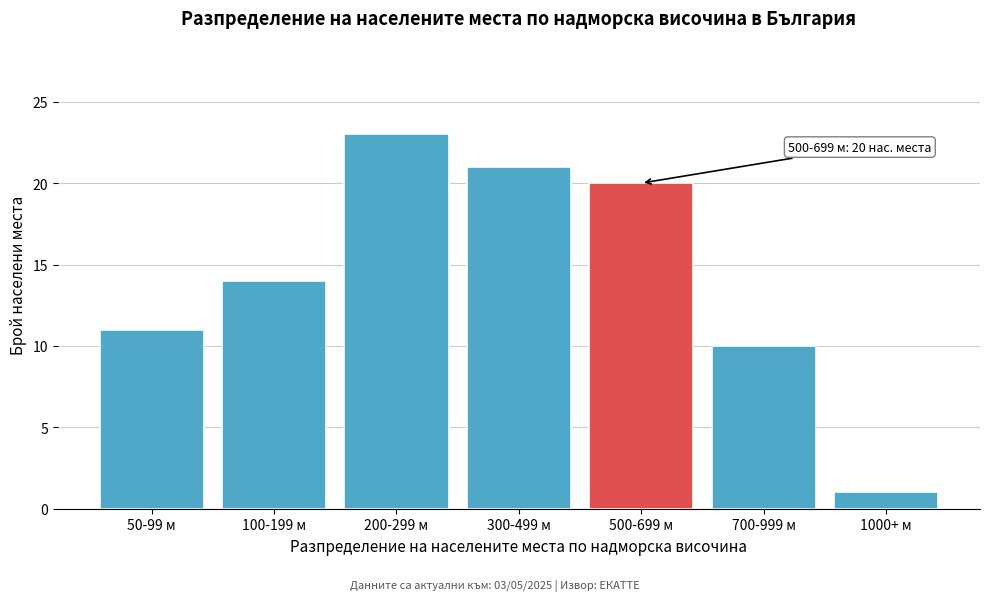

Reading left to right, extract all data points from this chart.

50-99 м=11	100-199 м=14	200-299 м=23	300-499 м=21	500-699 м=20	700-999 м=10	1000+ м=1